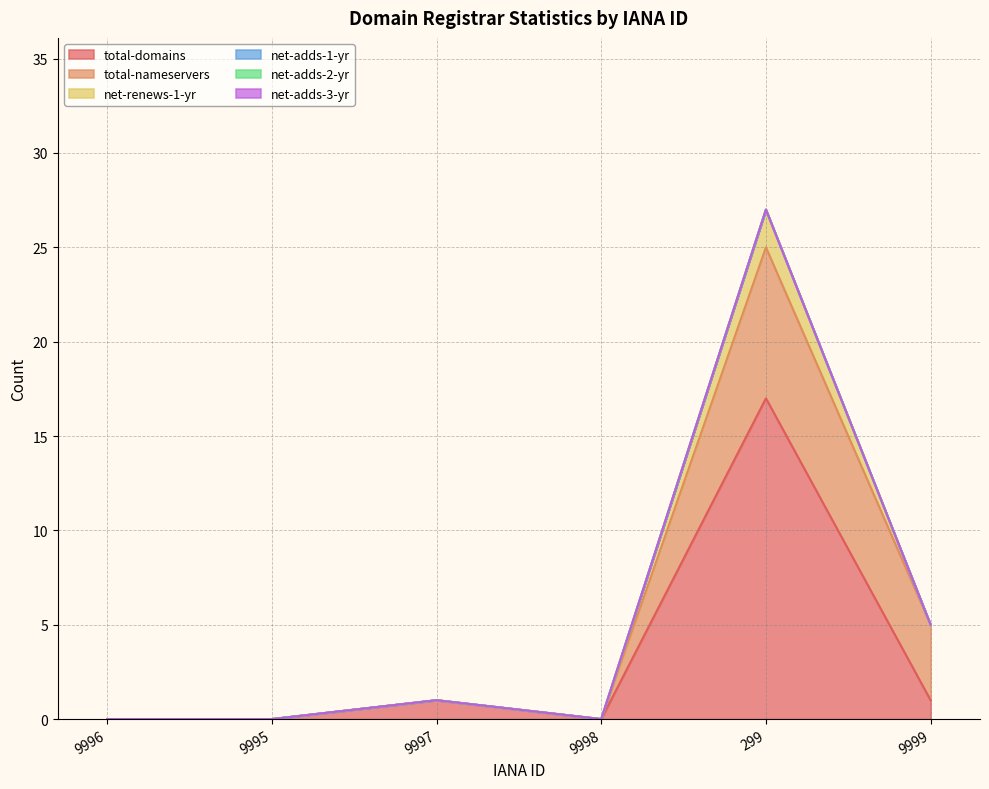

What is the label of the 5th point from the left?

299